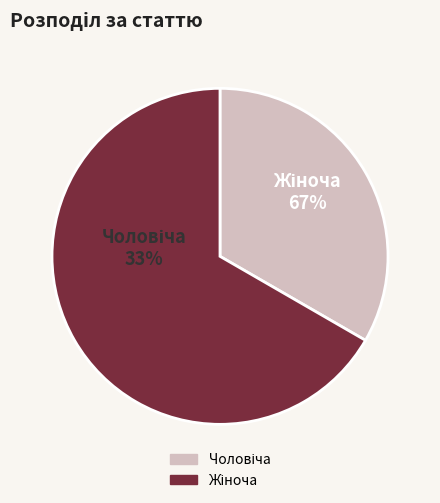

What percentage is the Жіноча slice, to the nearest percent?

67%